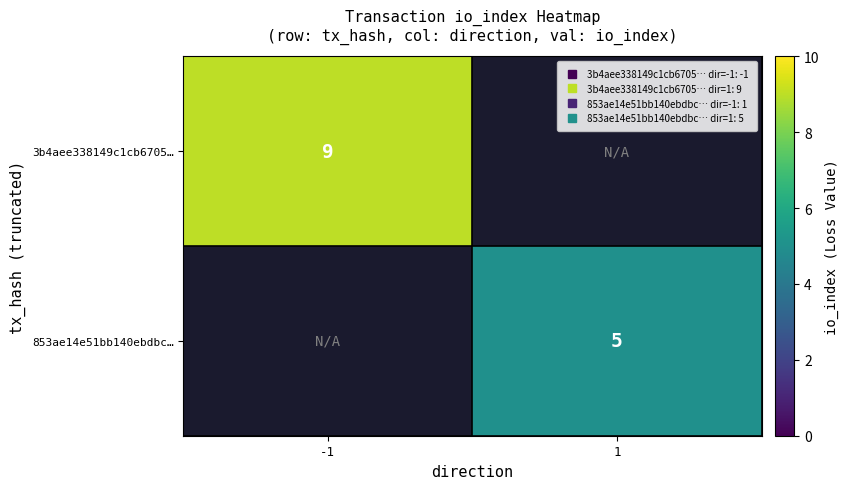

Which series has the widest spread of values?

3b4aee338149c1cb6705…